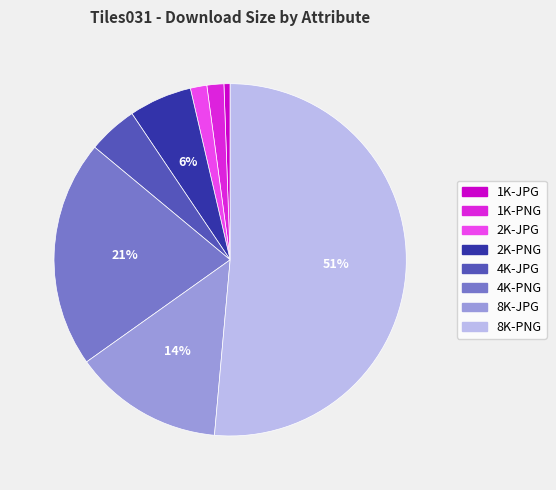

Approximately how many times larger is the value at 2K-PNG compared to 8K-JPG?

0.4